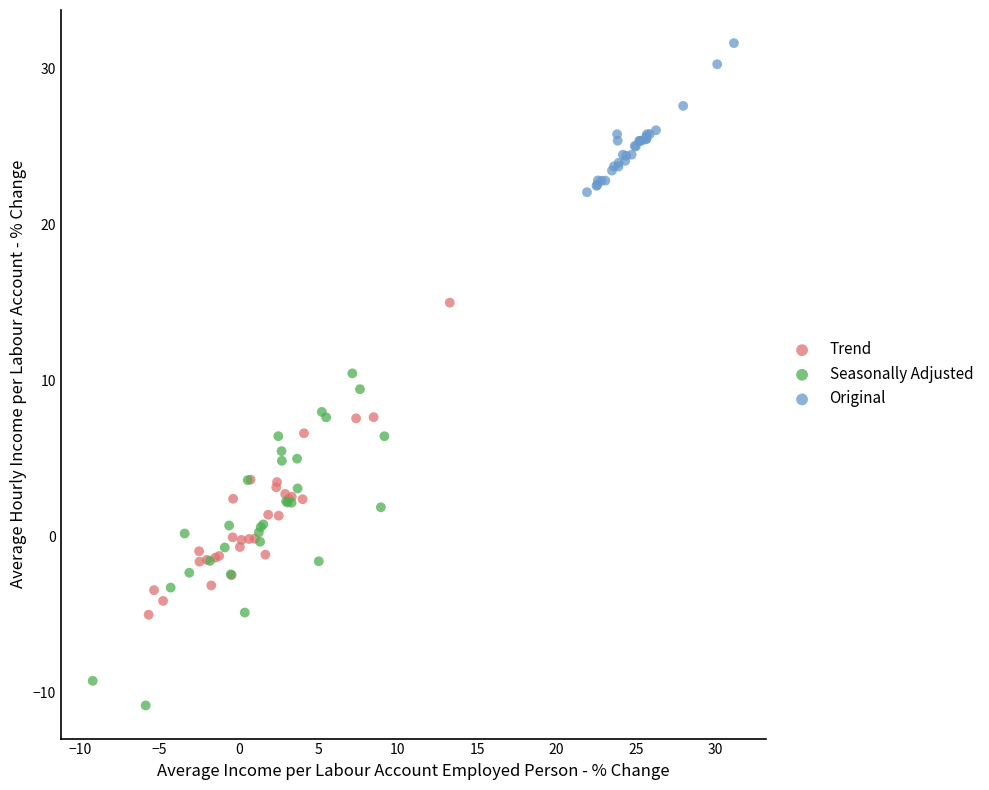

Which series has the largest Y range (max minus min)?

Seasonally Adjusted